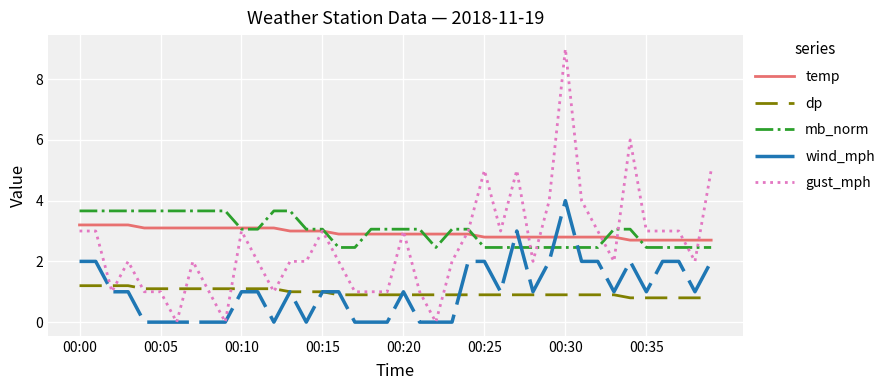

What are all the series names shown in the legend?

temp, dp, mb_norm, wind_mph, gust_mph